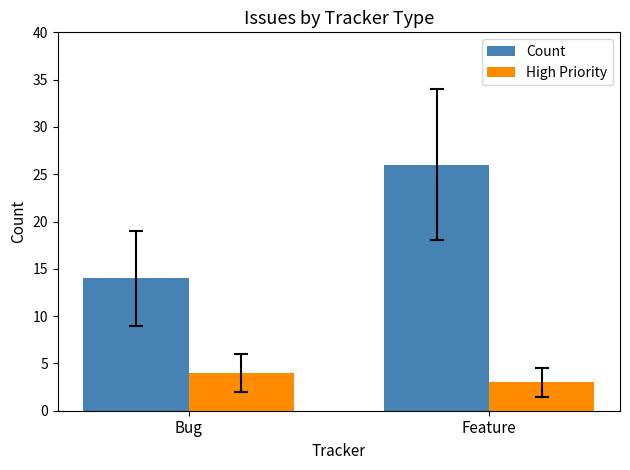

Which category has the lowest value in the Count series?

Bug